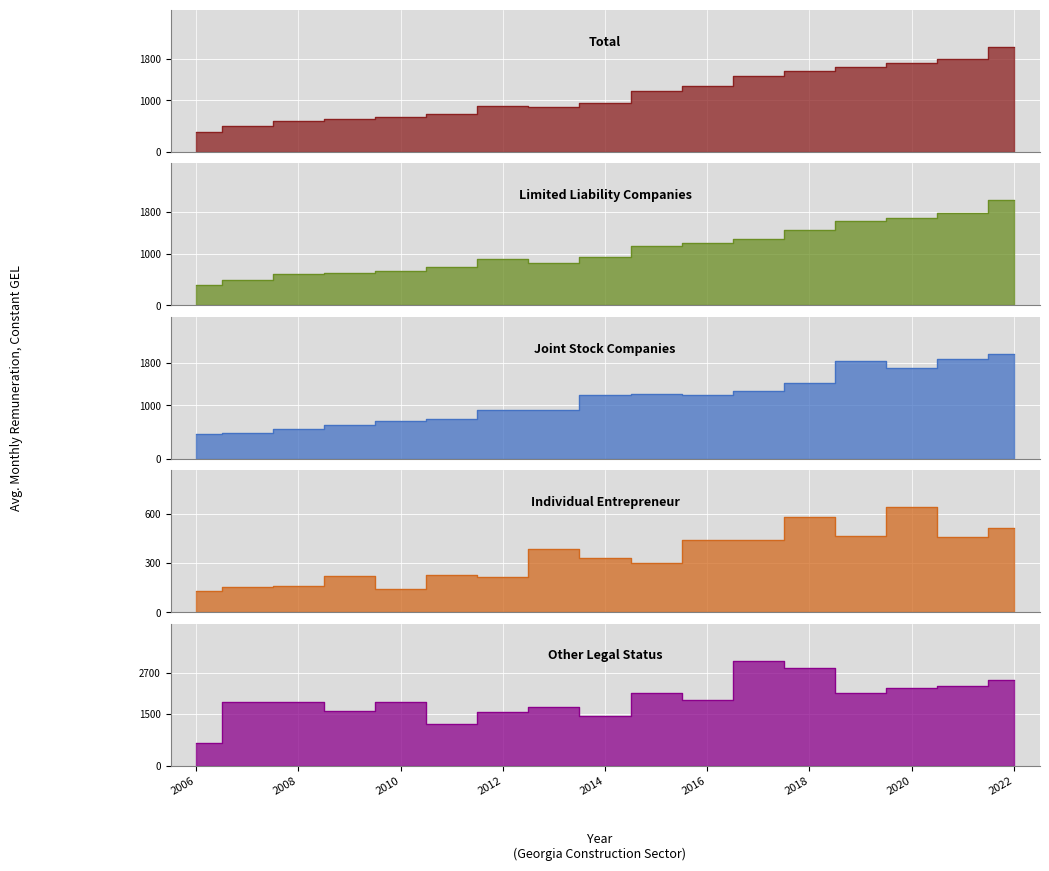

Is it true that Other legal status equals 905.3 at 2016?

False